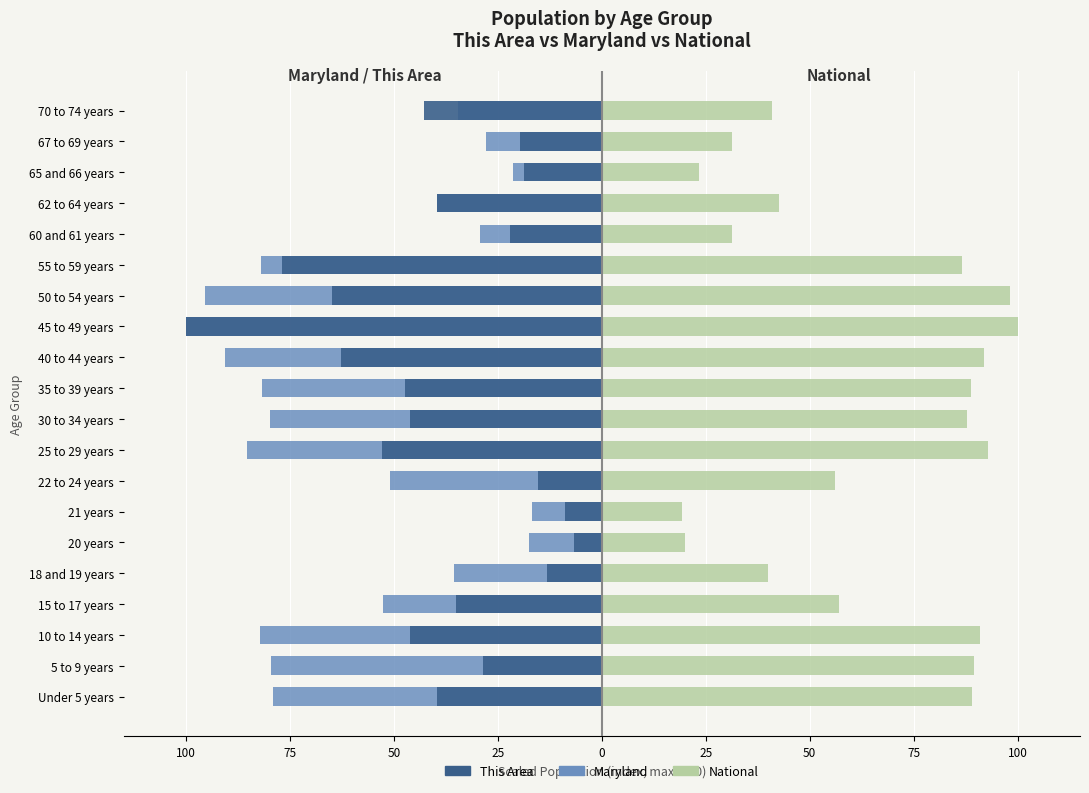

Count the number of categories in the chart.

20